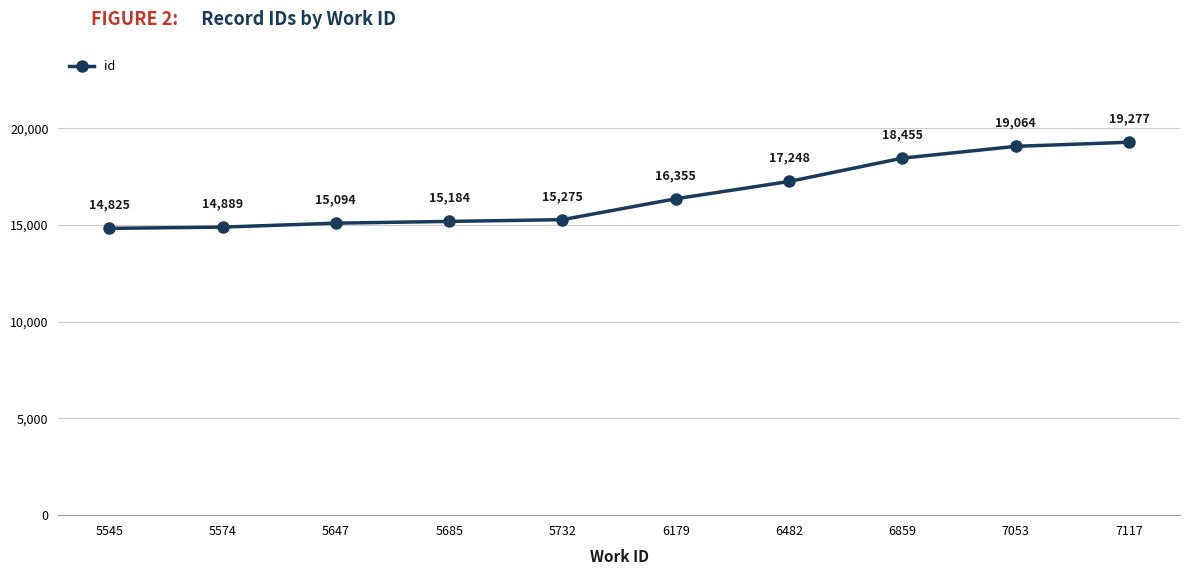

The chart shows a value of 3038 at 5574. True or false?

False